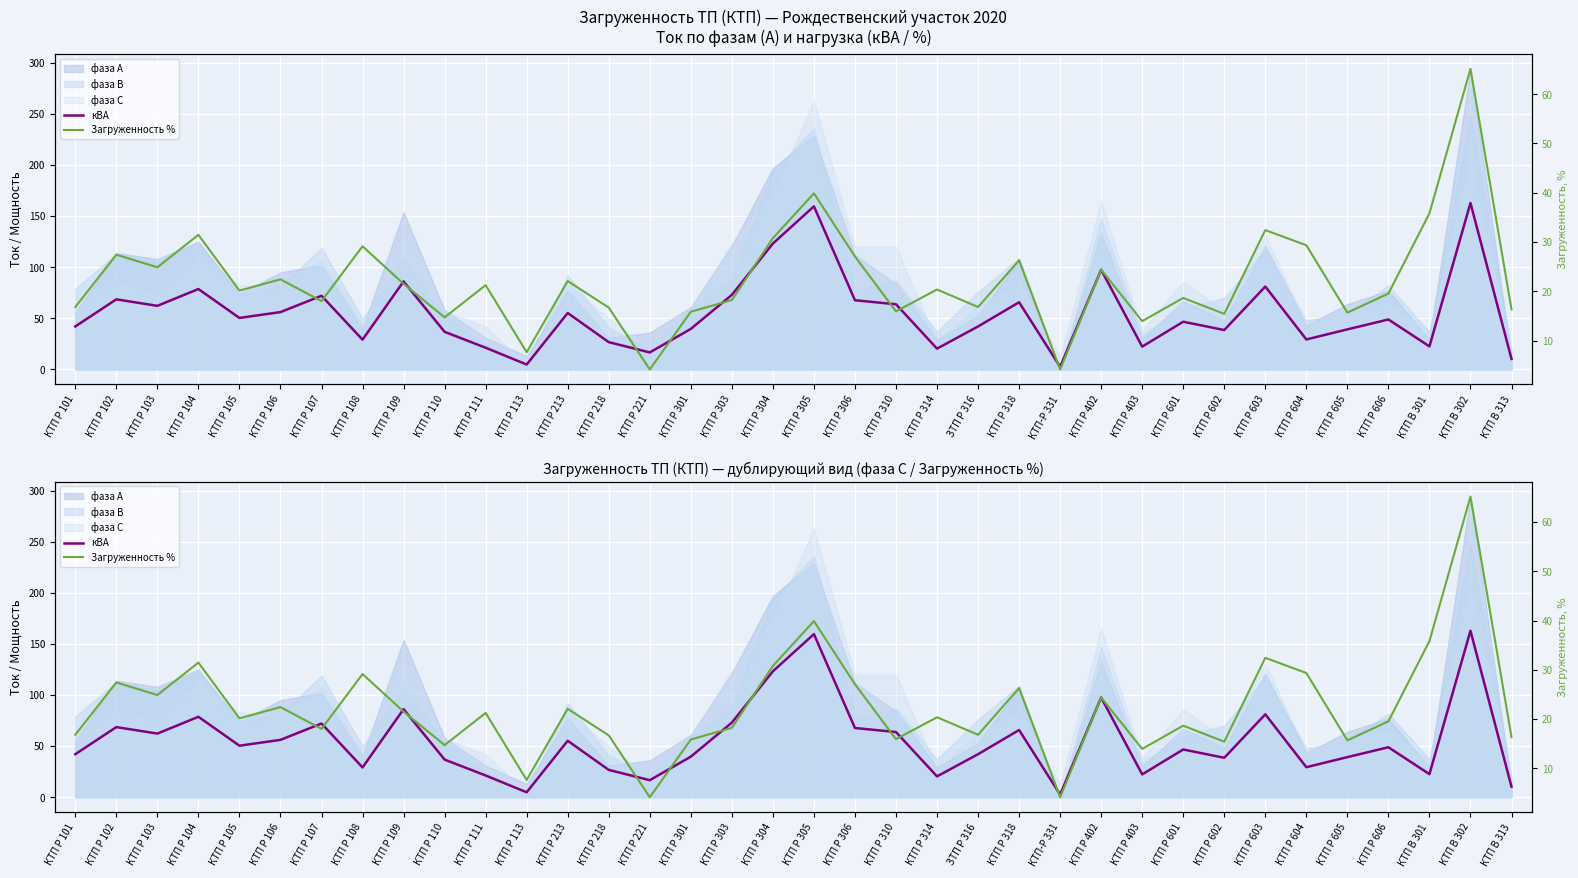

In Загруженность %, how many points are higher than both neighbors (excluding endpoints)?

13